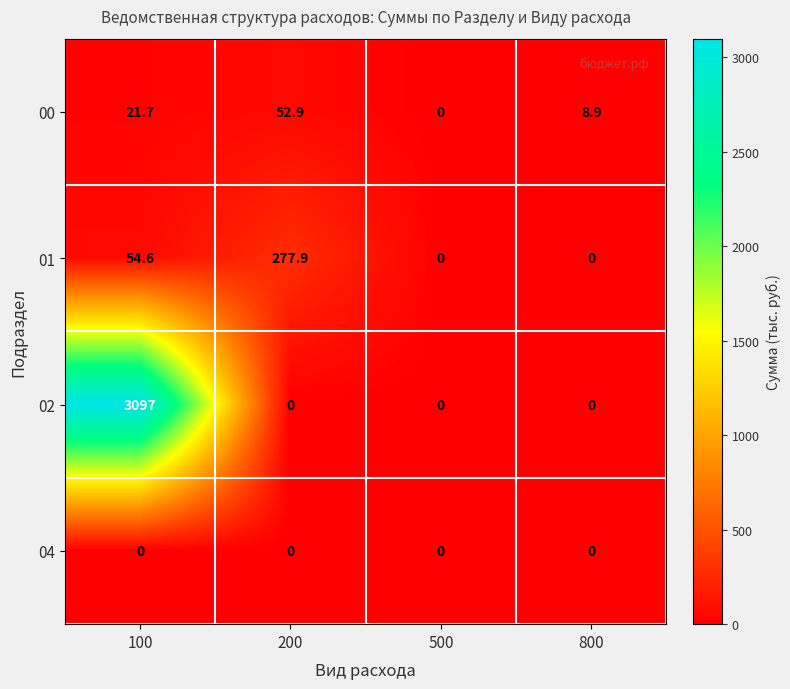

Count the number of data series in this chart.

4